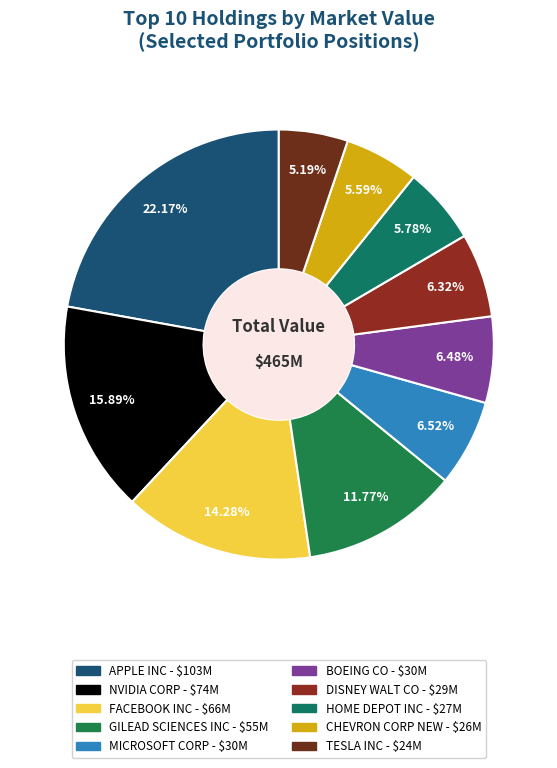

What portion of the pie excludes HOME DEPOT INC?

94.2%